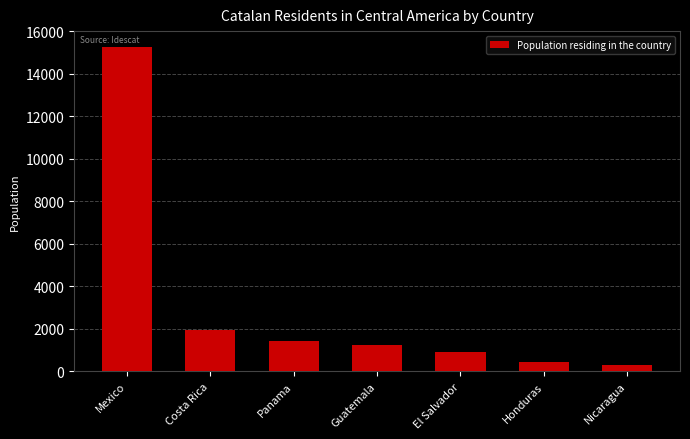

Reading right to left, what are all the values shown in this chart?

Nicaragua=274	Honduras=420	El Salvador=884	Guatemala=1236	Panama=1426	Costa Rica=1926	Mexico=15254